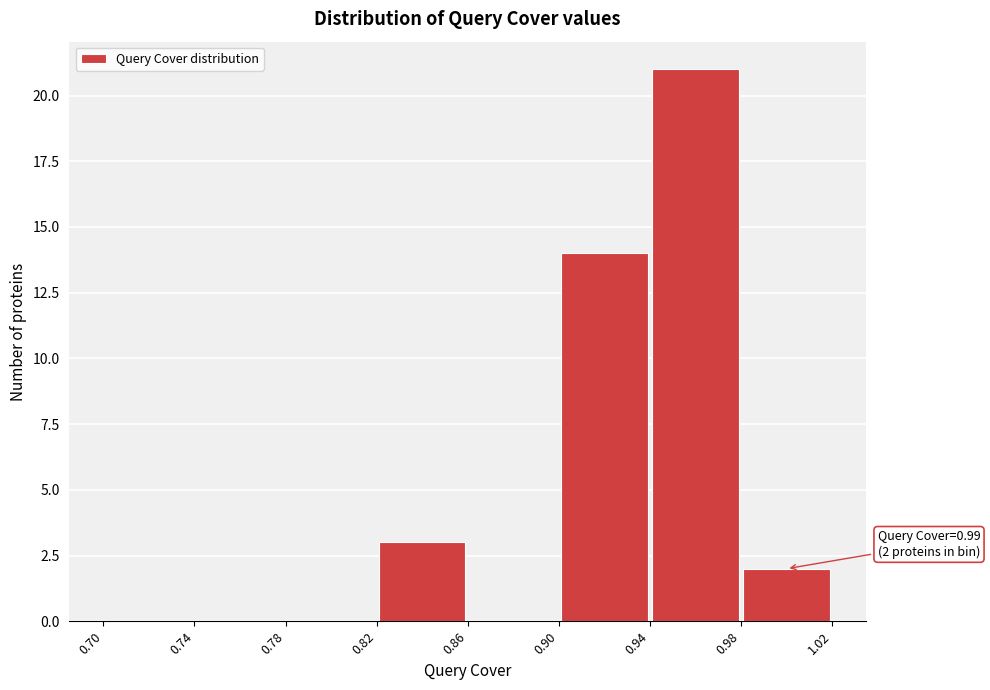

Over which range of the x-axis is the bar tallest?

0.94 to 0.98